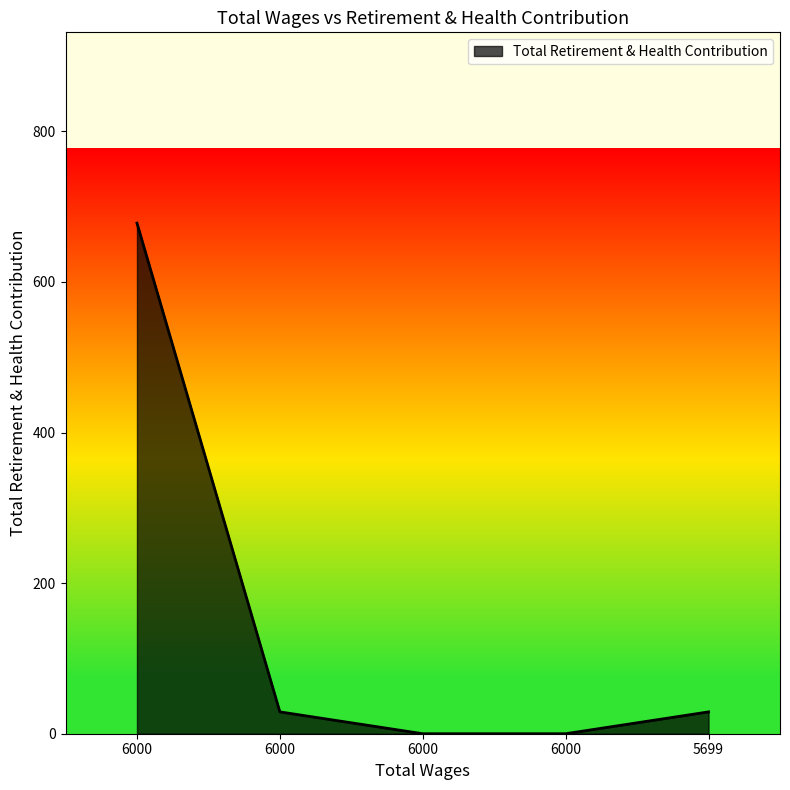

Reading right to left, list all the values displayed in this chart.

5699.0=29	6000.0=0	6000.0=0	6000.0=29	6000.0=678